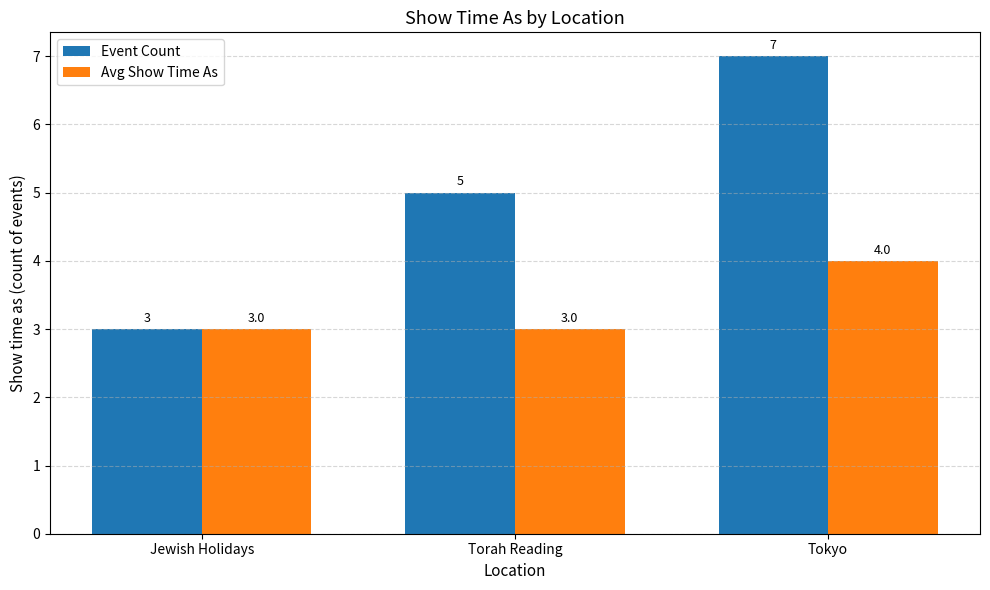

How many categories are shown in the chart?

3